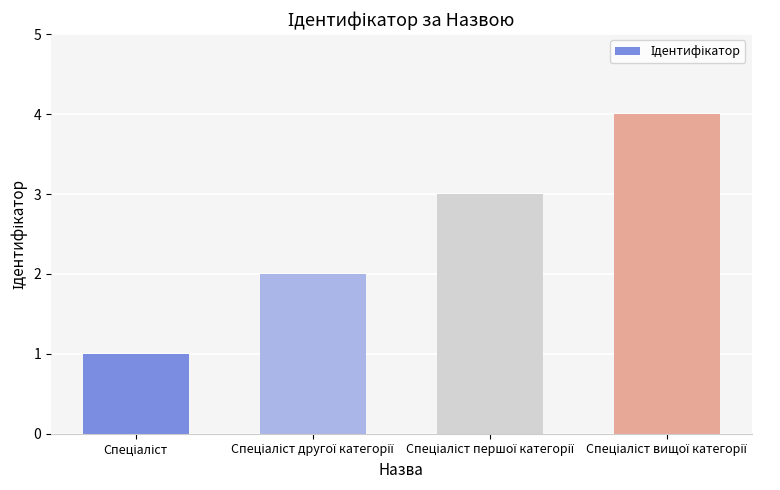

What is the difference between the maximum and minimum values?

3